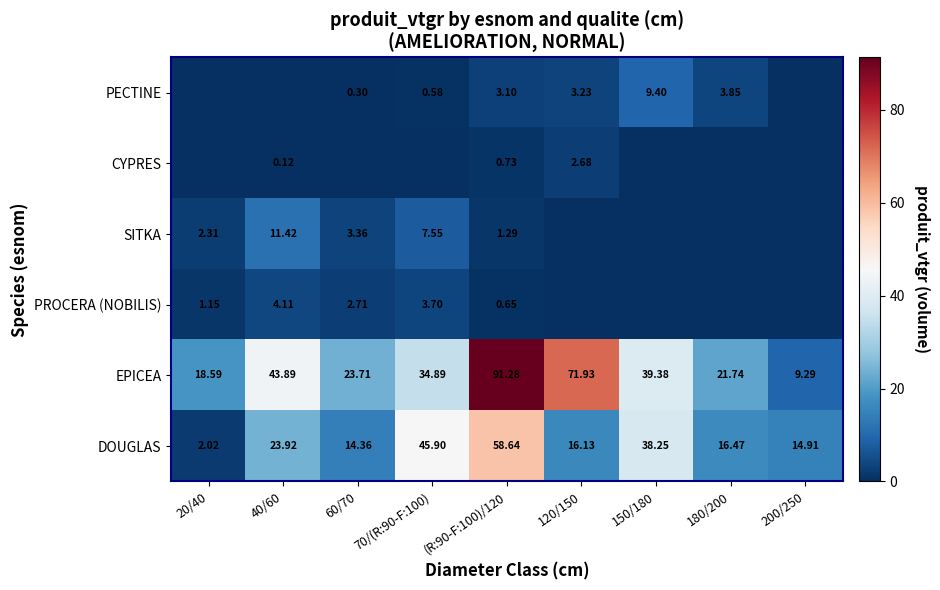

How many data points in EPICEA are less than 34?

4